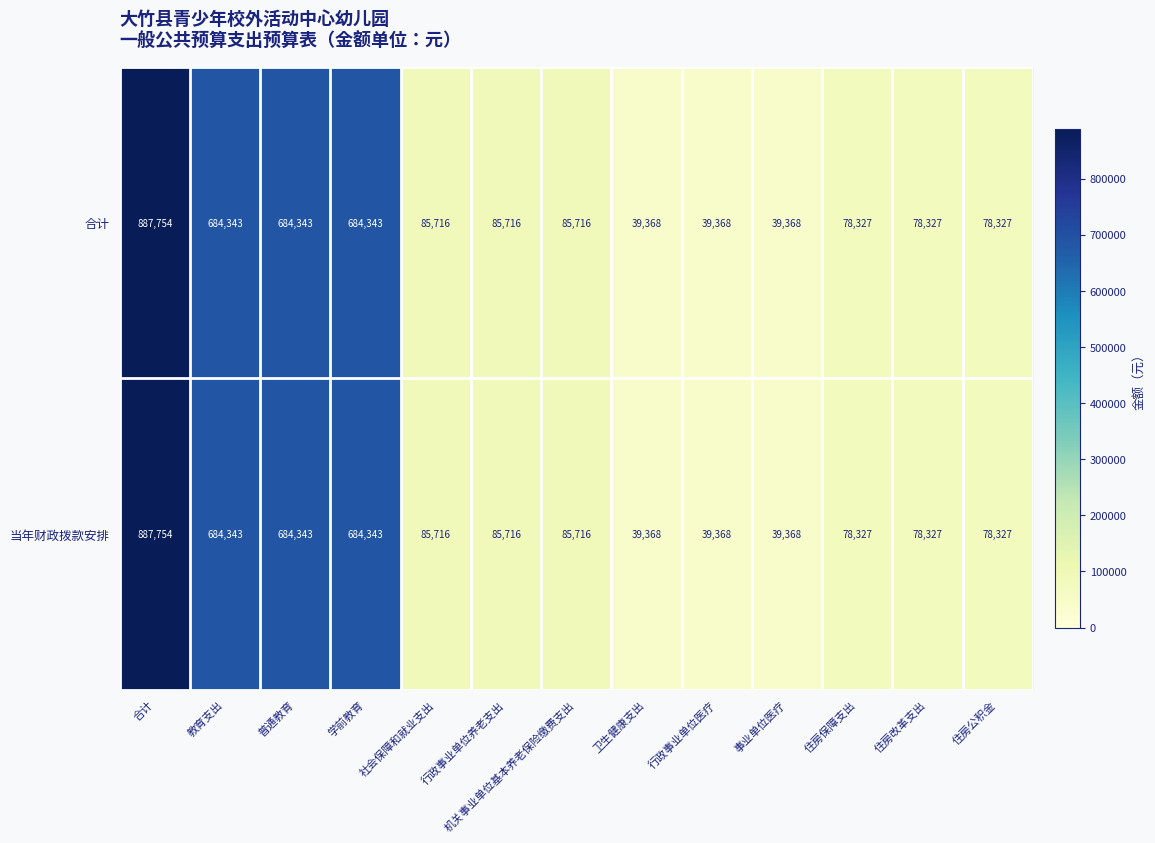

Which label corresponds to the largest value in the chart?

合计